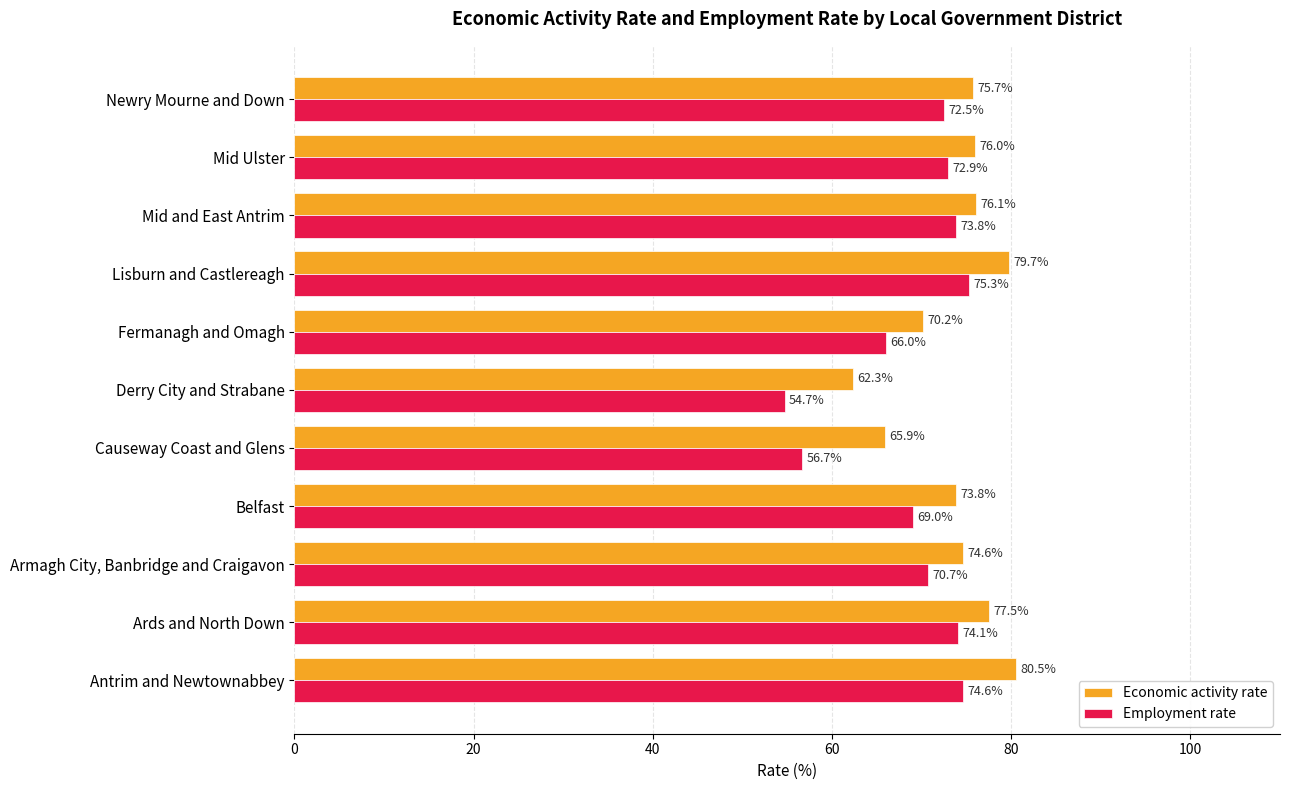

List the labels in order of Employment rate value, smallest first.

Derry City and Strabane, Causeway Coast and Glens, Fermanagh and Omagh, Belfast, Armagh City, Banbridge and Craigavon, Newry Mourne and Down, Mid Ulster, Mid and East Antrim, Ards and North Down, Antrim and Newtownabbey, Lisburn and Castlereagh